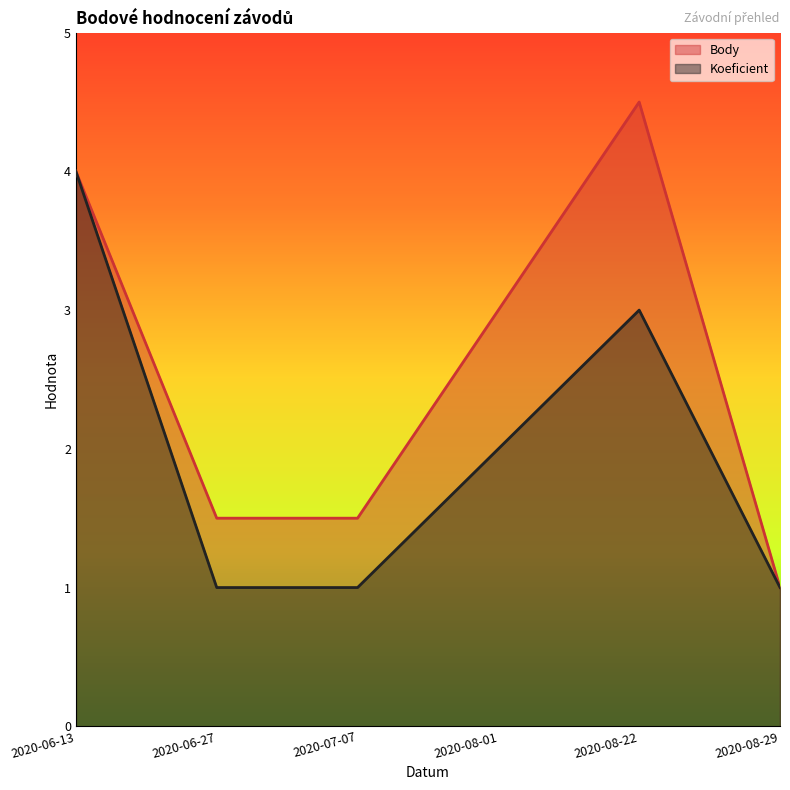

Is the value of Koeficient at 2020-08-01 greater than the value of Body at 2020-06-27?

Yes